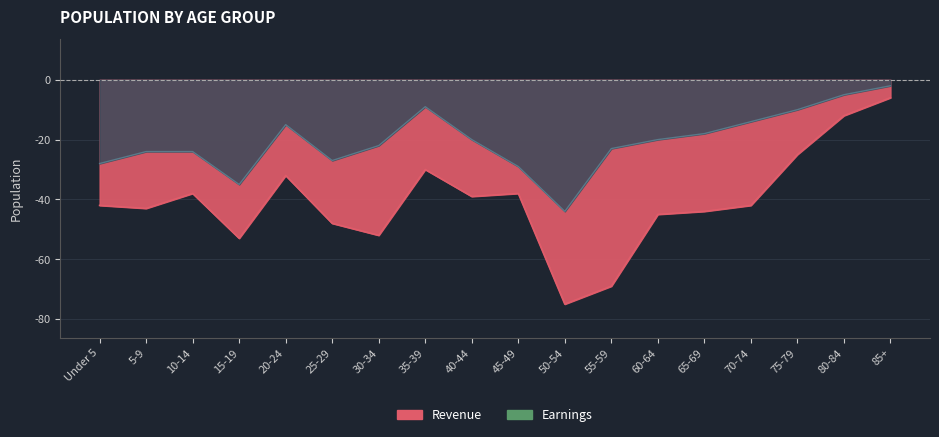

At which category is the sum across all series the highest?

85+